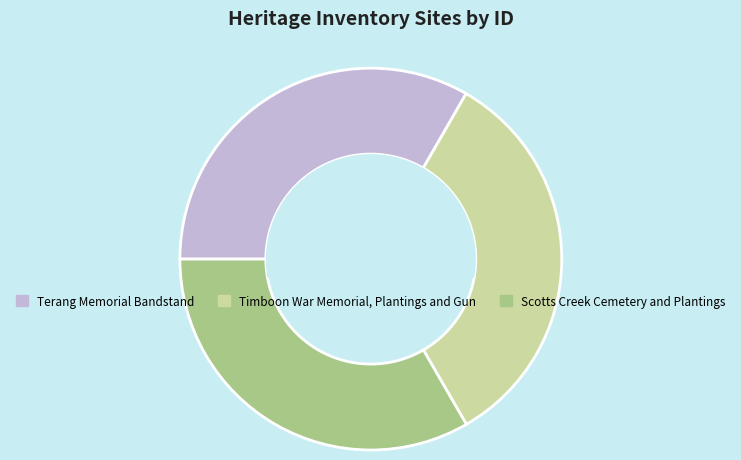

Count the number of slices in the pie.

3